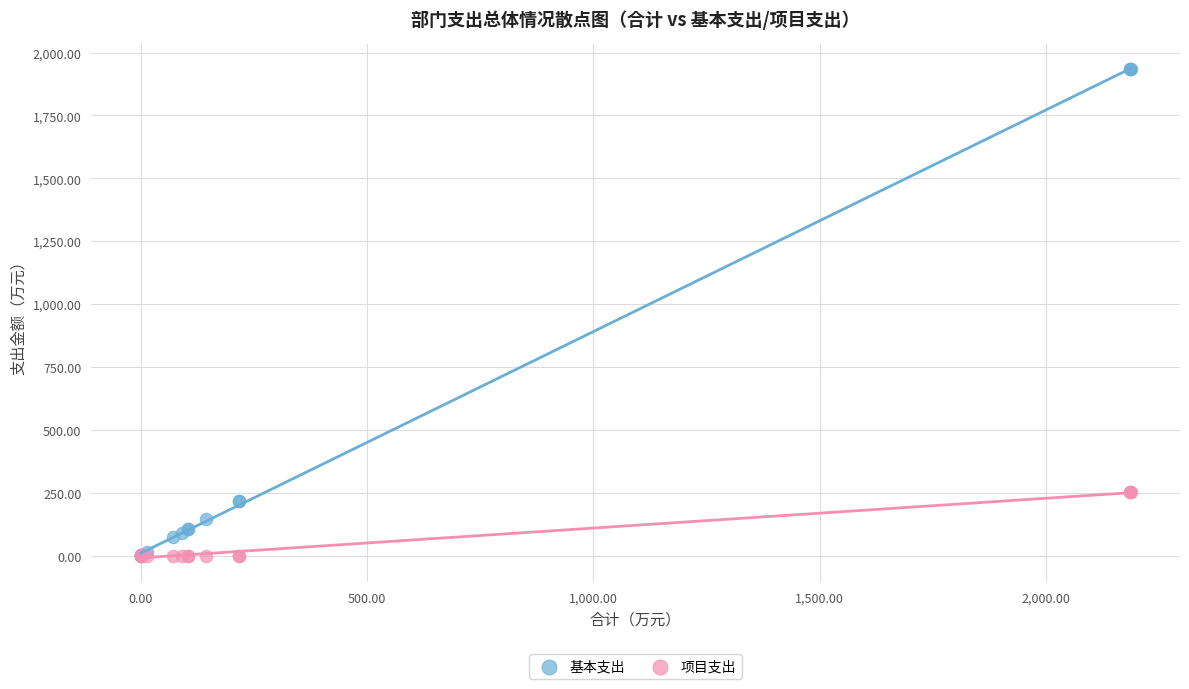

What are all the series names shown in the legend?

基本支出, 项目支出